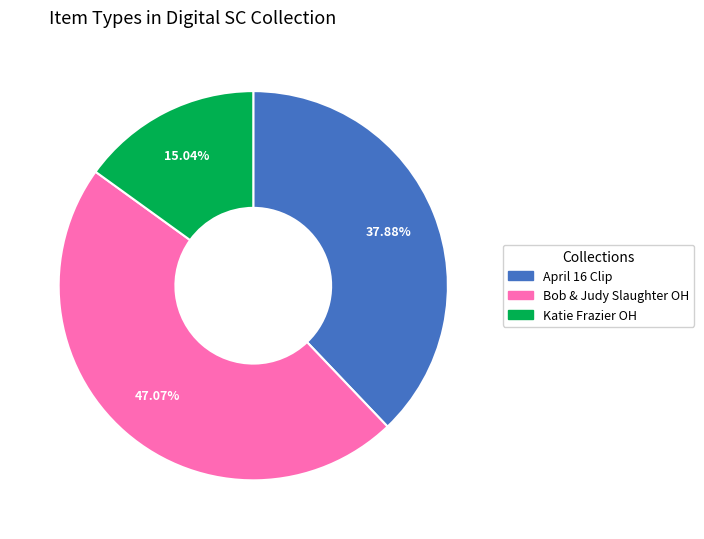

Does any single category account for the majority?

No